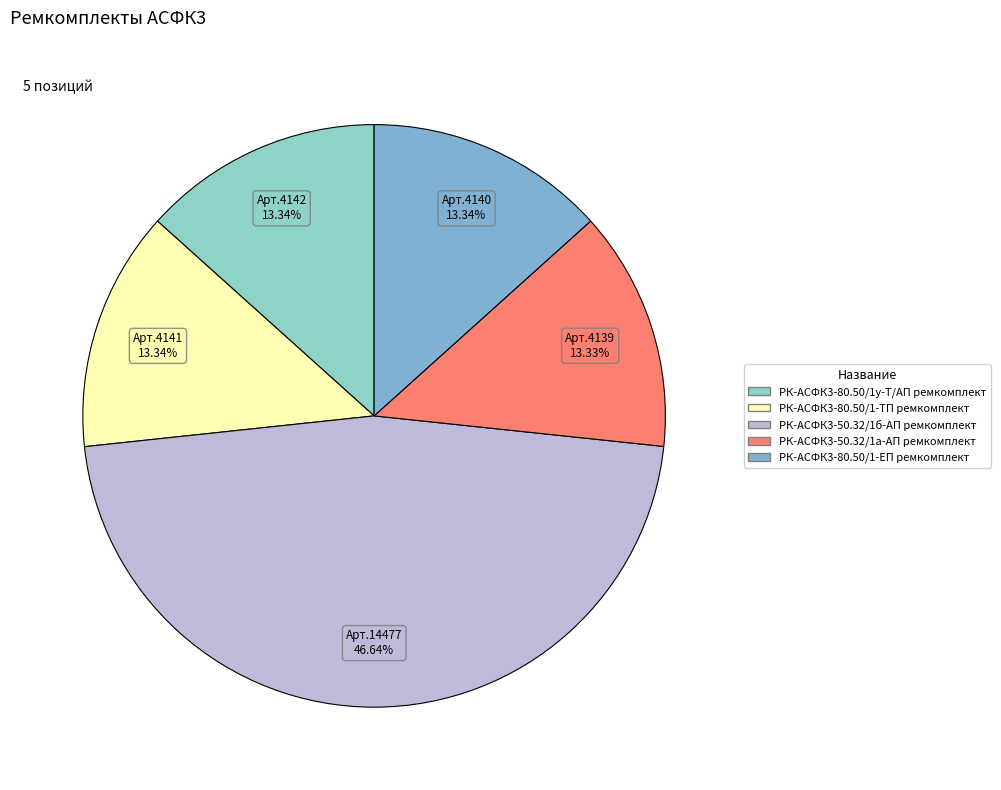

How many segments does this pie chart have?

5